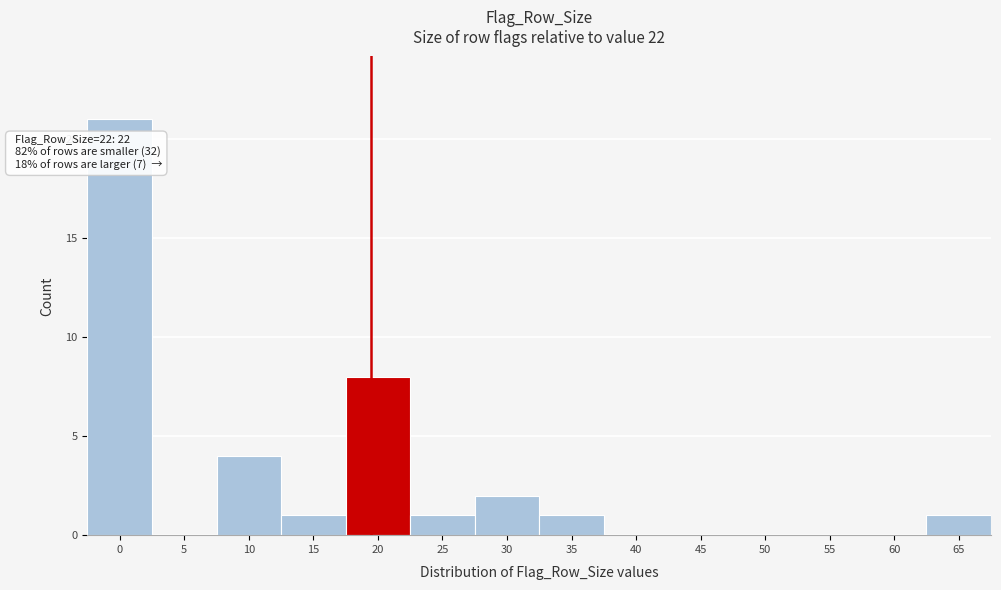

Reading left to right, extract all data points from this chart.

0=21	5=0	10=4	15=1	20=8	25=1	30=2	35=1	40=0	45=0	50=0	55=0	60=0	65=1